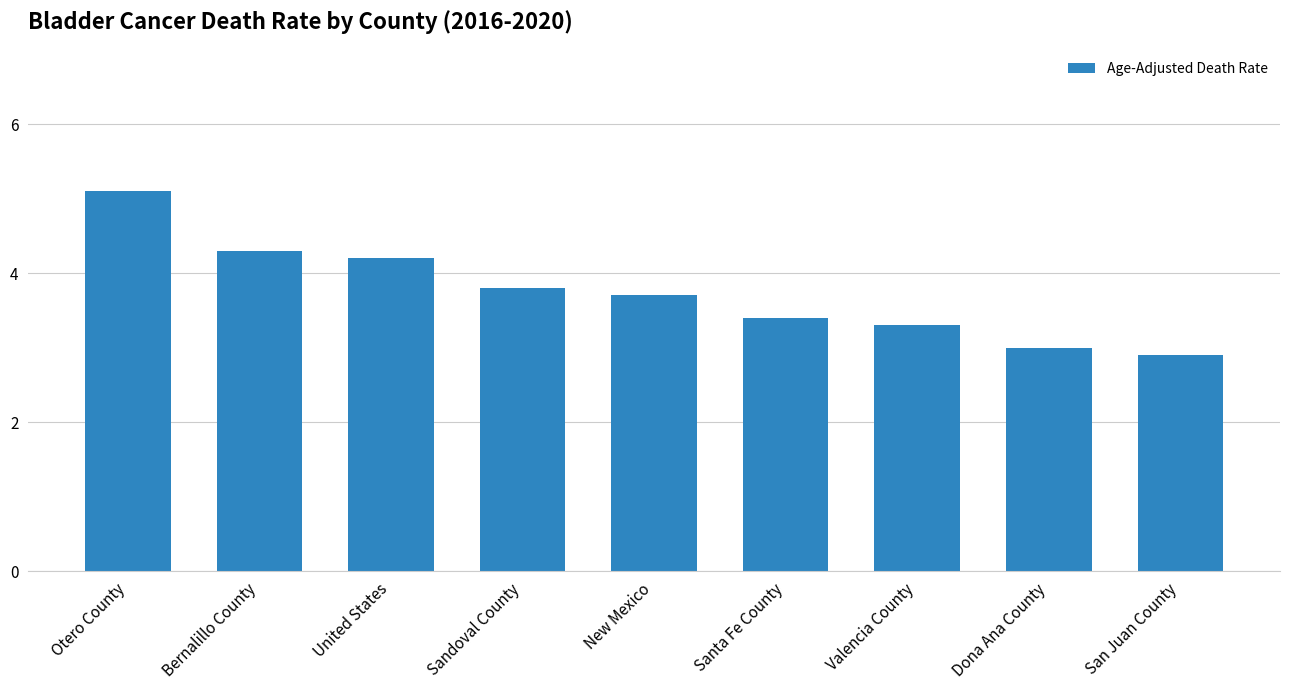

Reading left to right, what are all the values shown in this chart?

Otero County=5.1	Bernalillo County=4.3	United States=4.2	Sandoval County=3.8	New Mexico=3.7	Santa Fe County=3.4	Valencia County=3.3	Dona Ana County=3.0	San Juan County=2.9